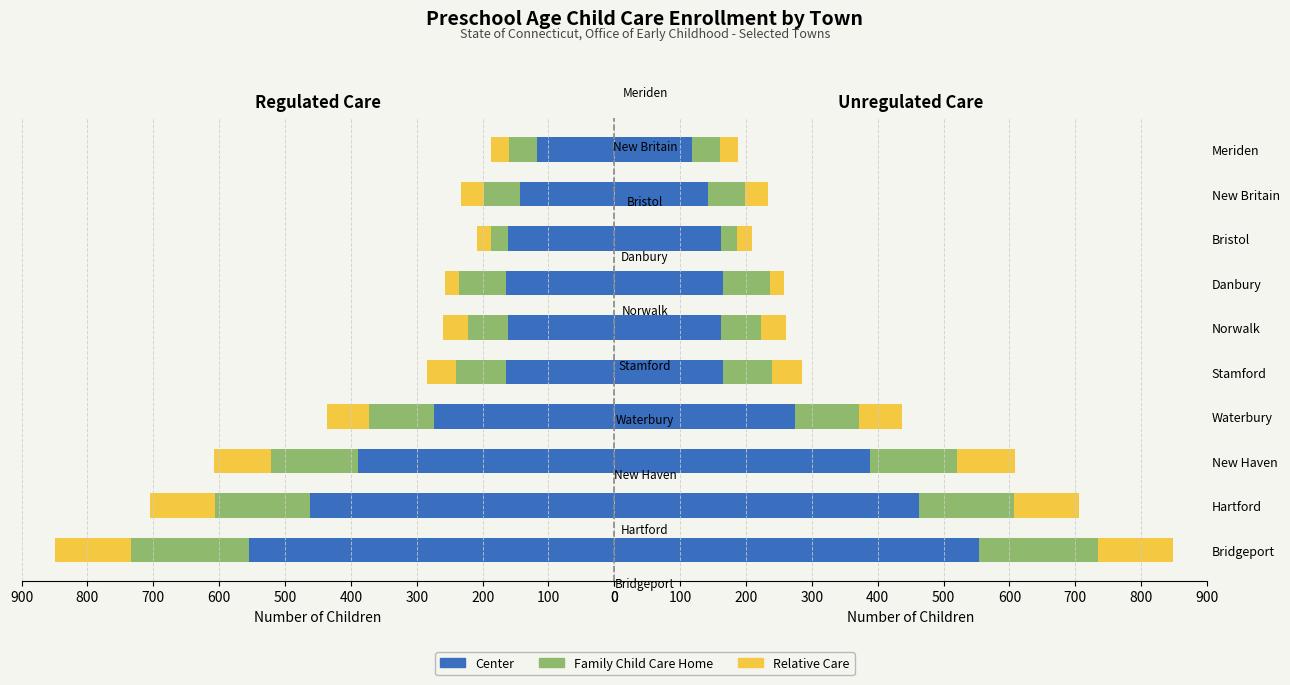

Is the value of Relative Care at Hartford greater than the value of Center at Stamford?

No